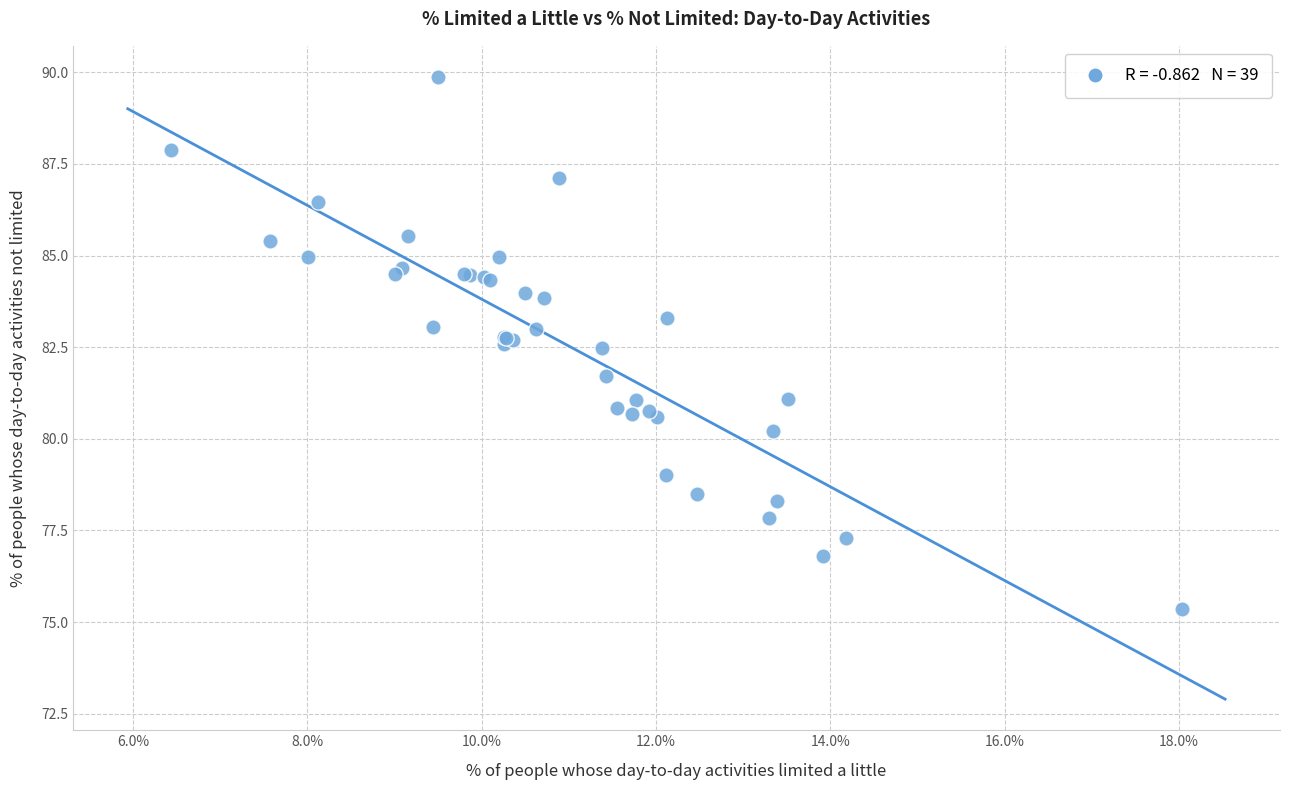

What Y value in the scatter plot is closest to 82?

81.7